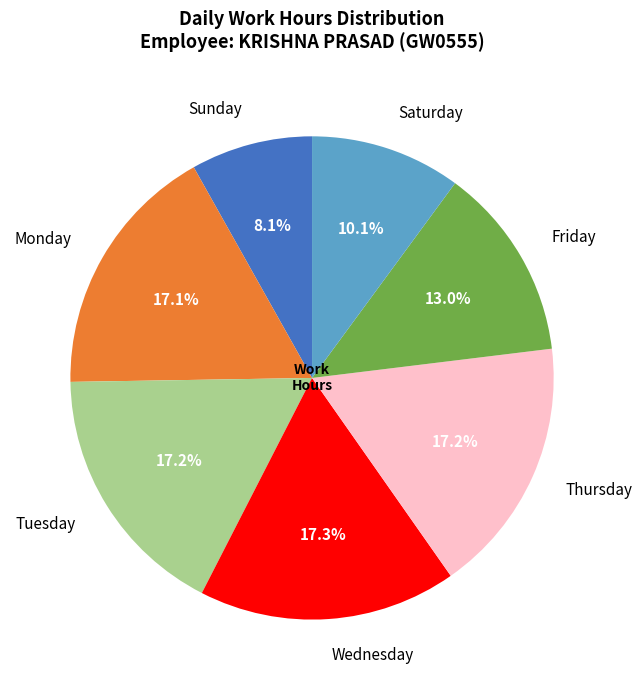

Combined, do Friday and Monday account for over 50%?

No